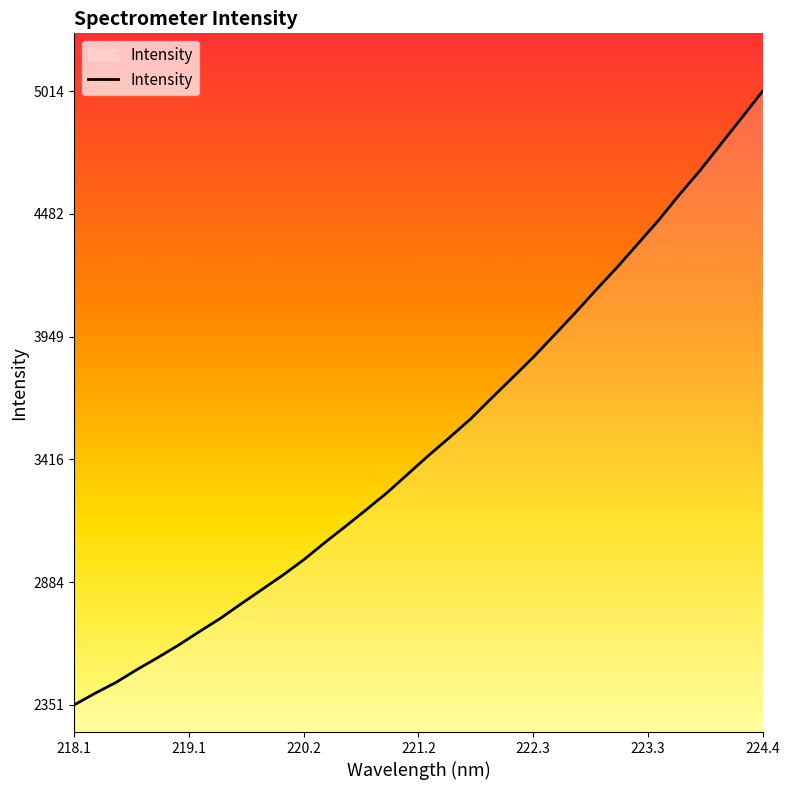

How many series are shown in this chart?

1